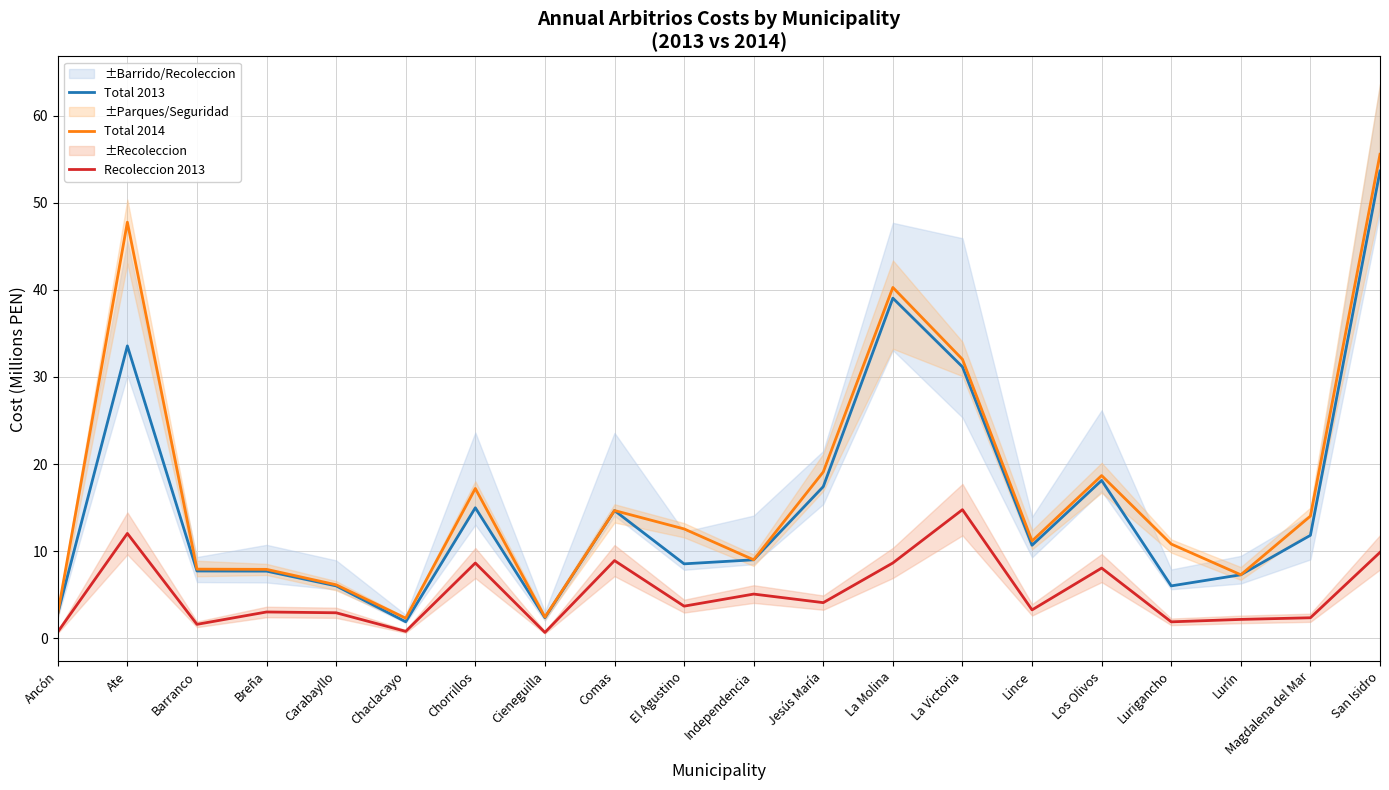

Which label corresponds to the largest value in the chart?

San Isidro